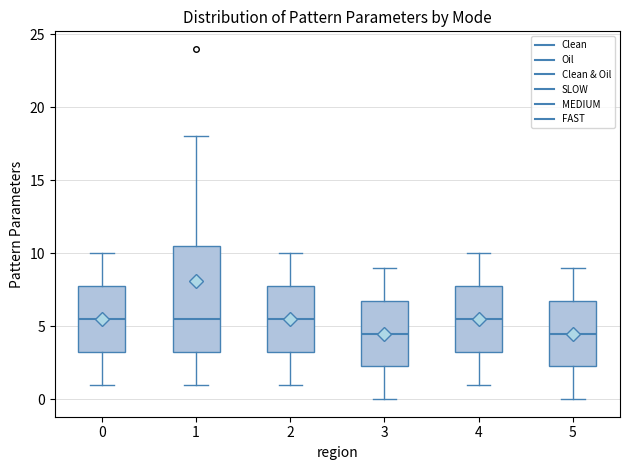

Which box is the tallest, from its lower edge to its upper edge?

1